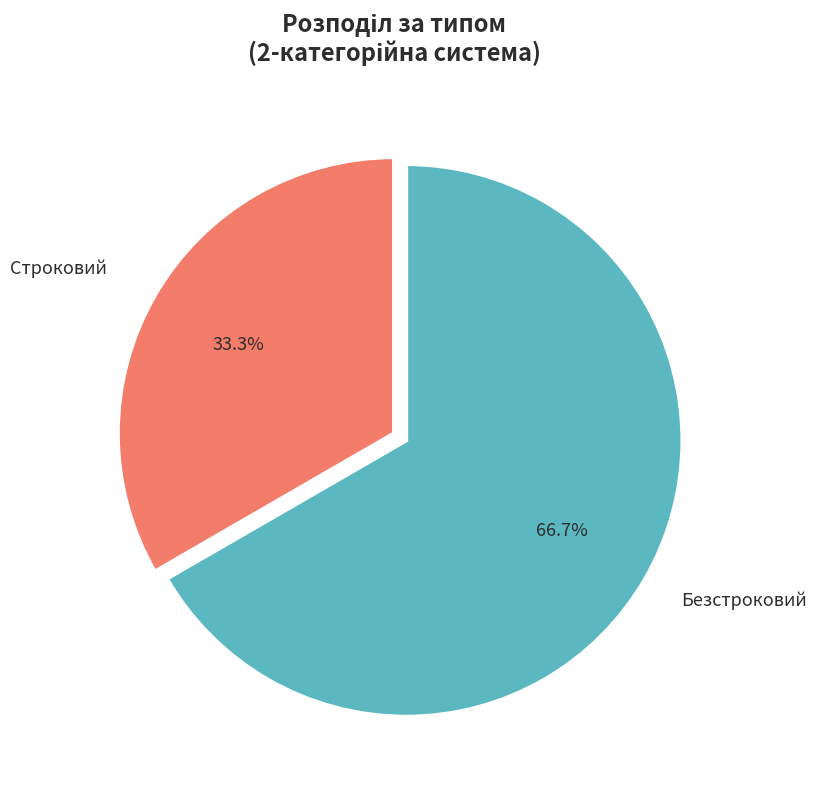

To the nearest percent, what is the difference between the largest and smallest slice percentages?

33%